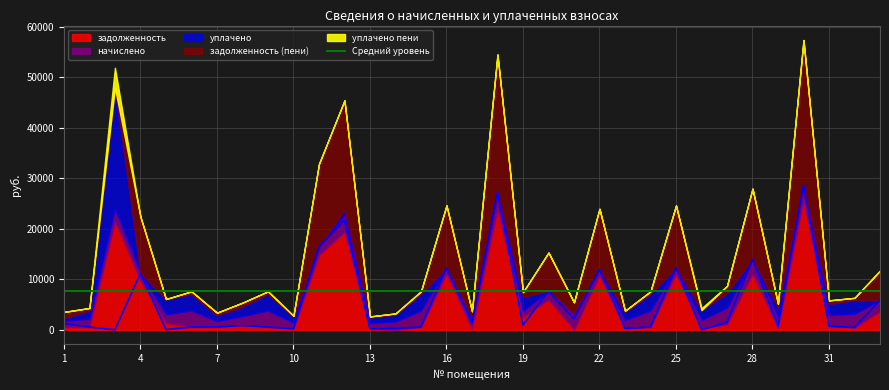

What is the difference between the highest and lowest values at 11?

16403.4